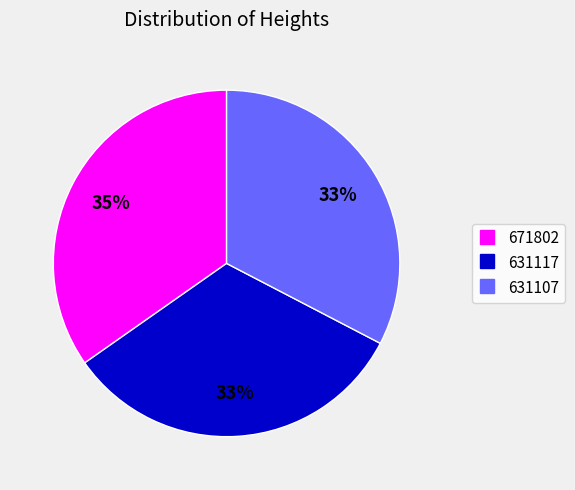

To the nearest percent, what portion does 631107 represent?

33%